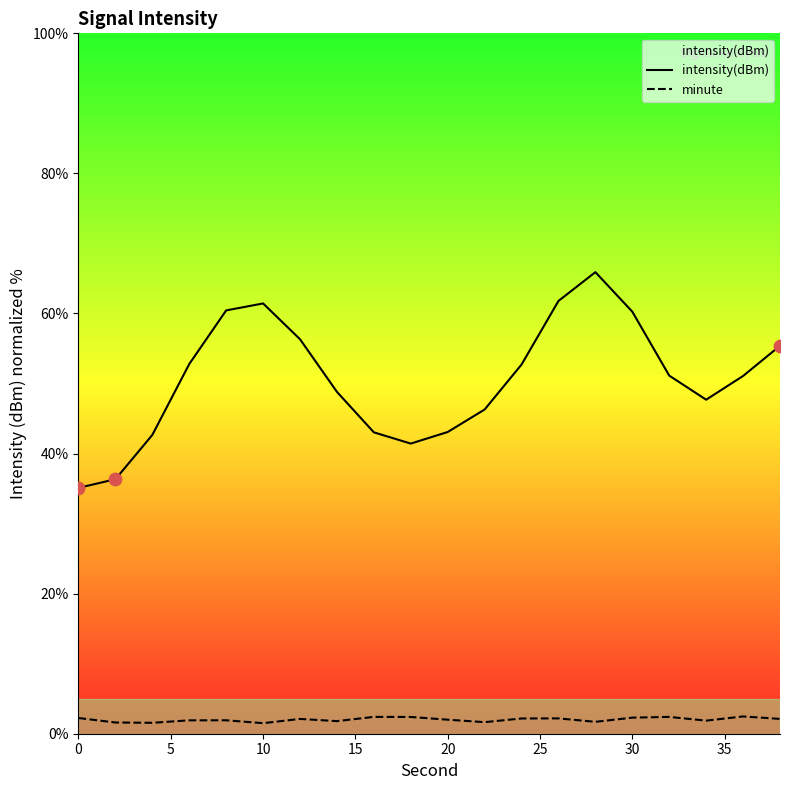

At which category is the sum across all series the highest?

14